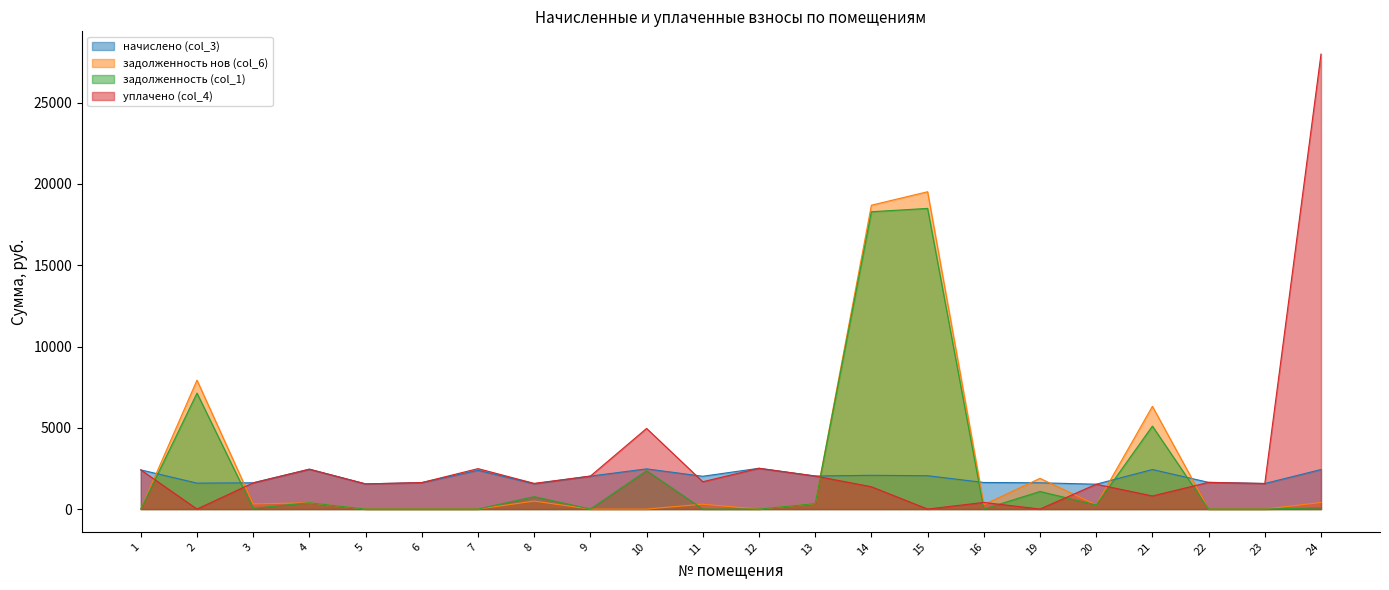

At how many categories does at least one series exceed 5553?

5